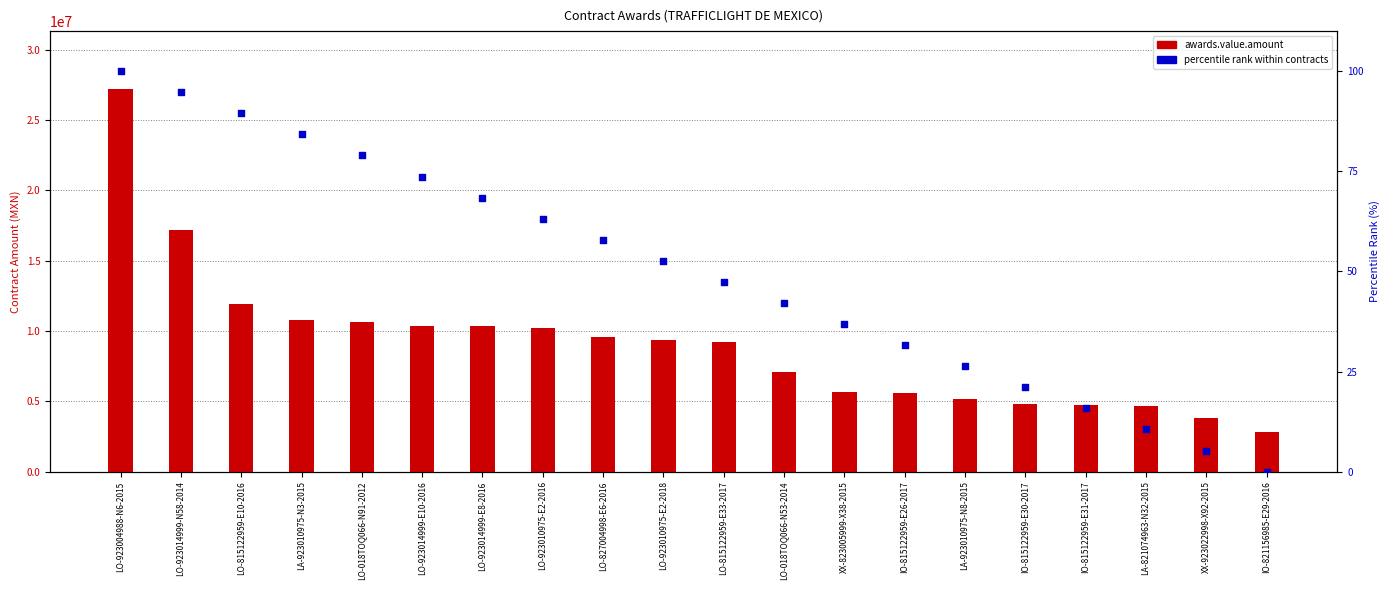

Is the value of percentile rank within contracts at IO-815122959-E30-2017 greater than the value of awards.value.amount at LO-018TOQ066-N91-2012?

No